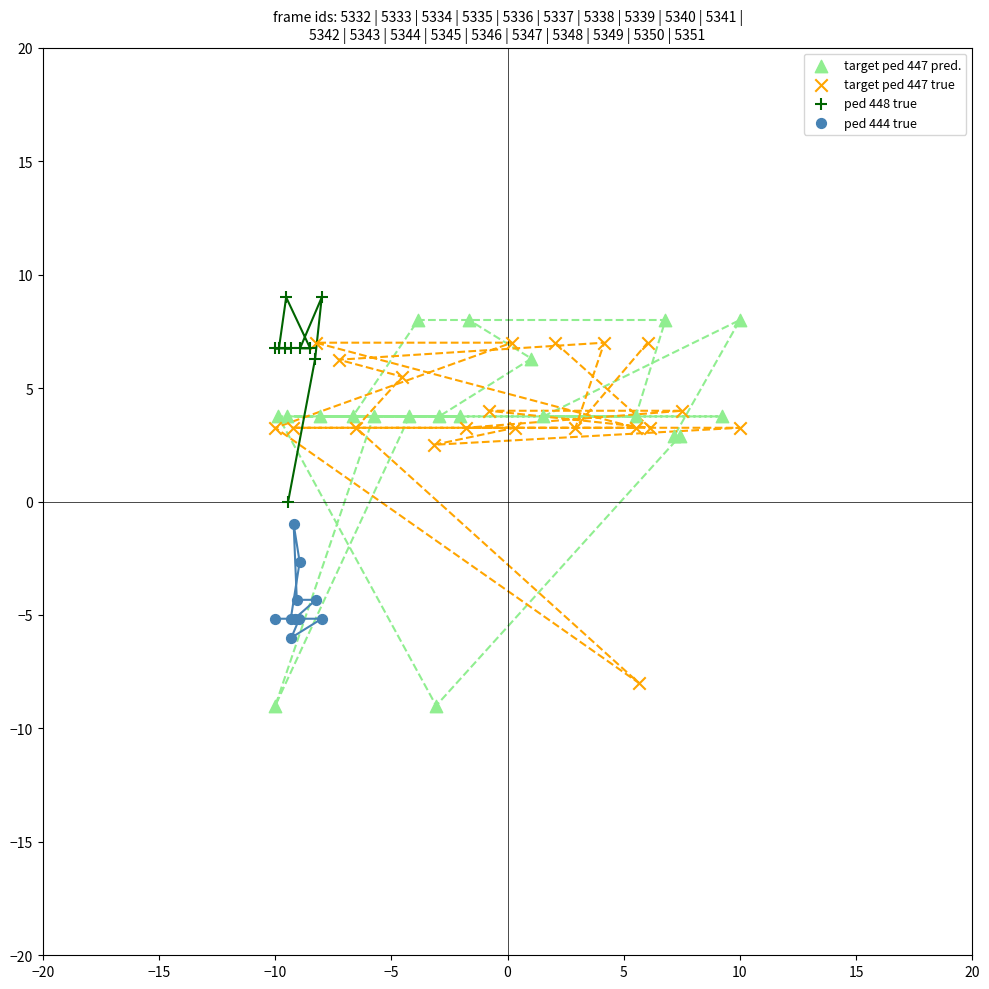

What are all the series names shown in the legend?

target ped 447 pred., target ped 447 true, ped 448 true, ped 444 true